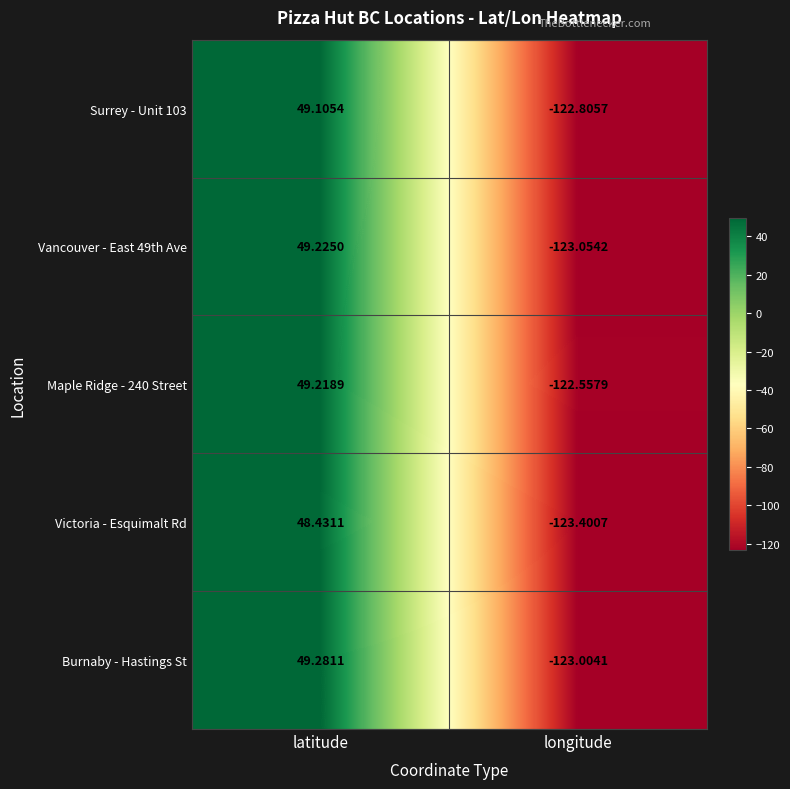

Which series changed the most between latitude and longitude?

Burnaby - Hastings St